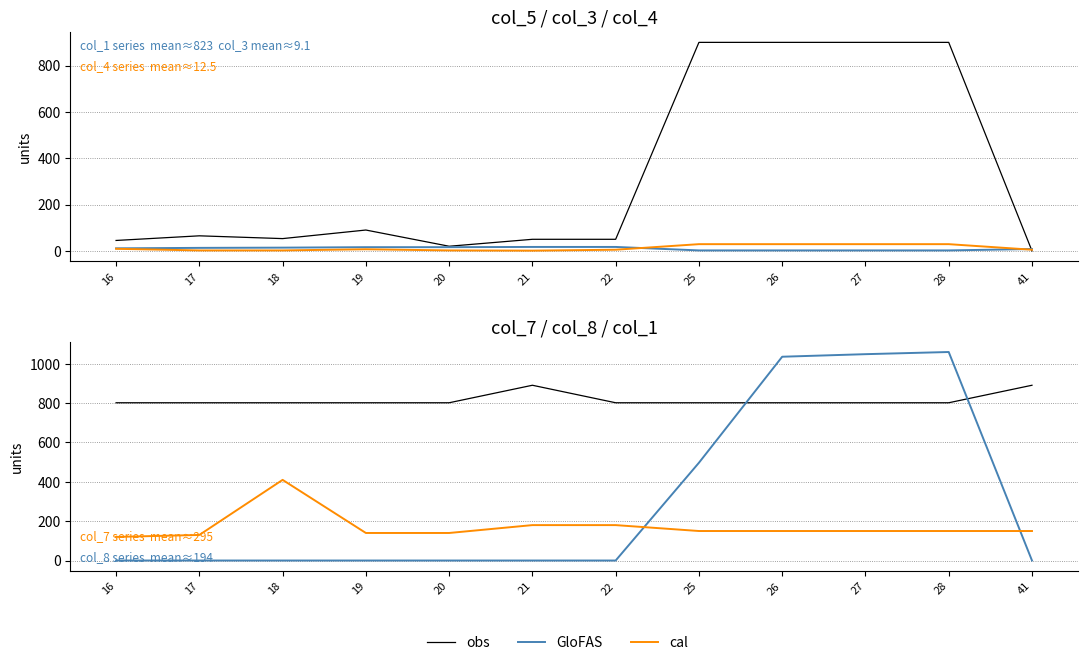

Rank the categories by cal value from highest to lowest.

18, 21, 22, 25, 26, 27, 28, 41, 19, 20, 17, 16